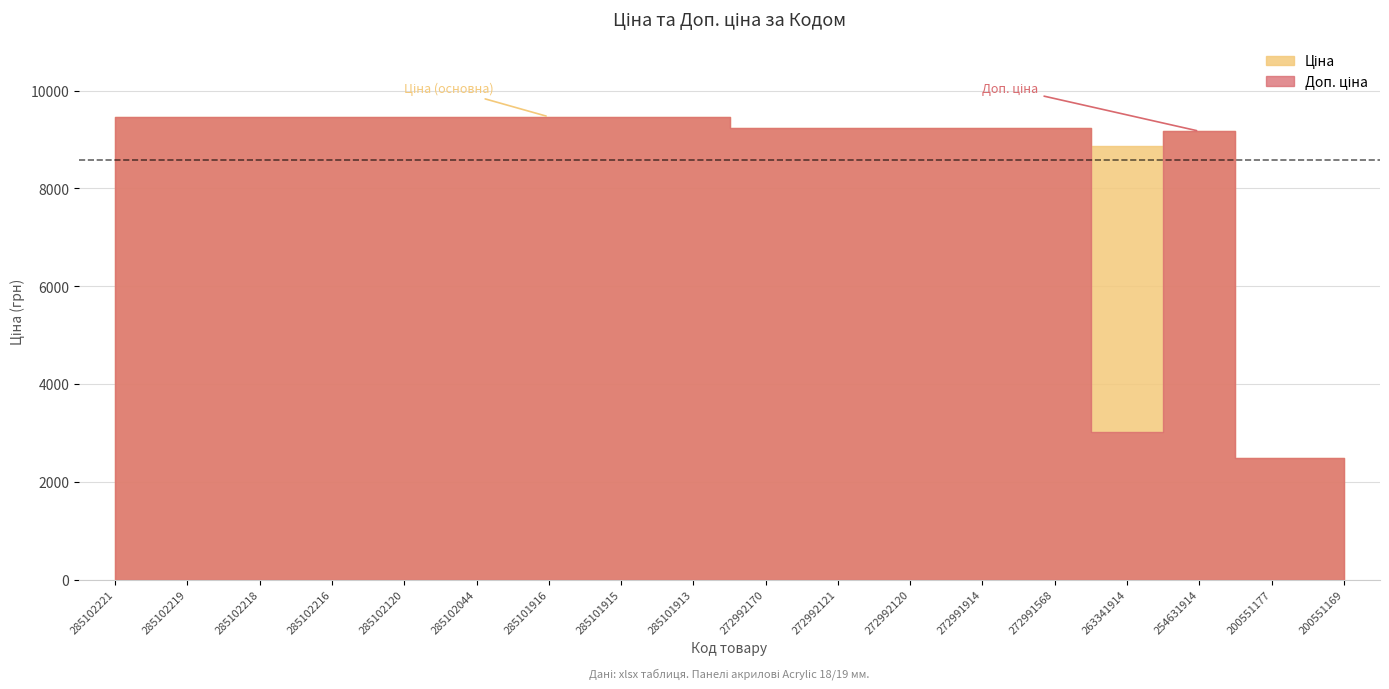

True or false: Доп. ціна and Ціна intersect in this chart.

False